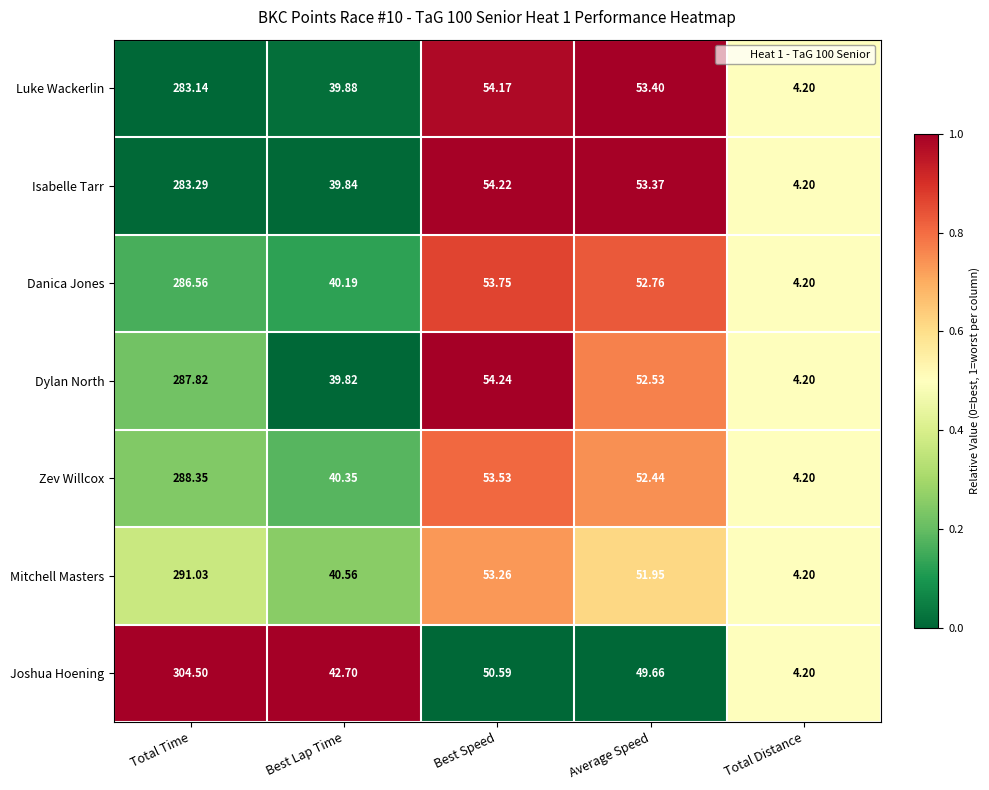

Which series has the largest total across all categories?

Joshua Hoening